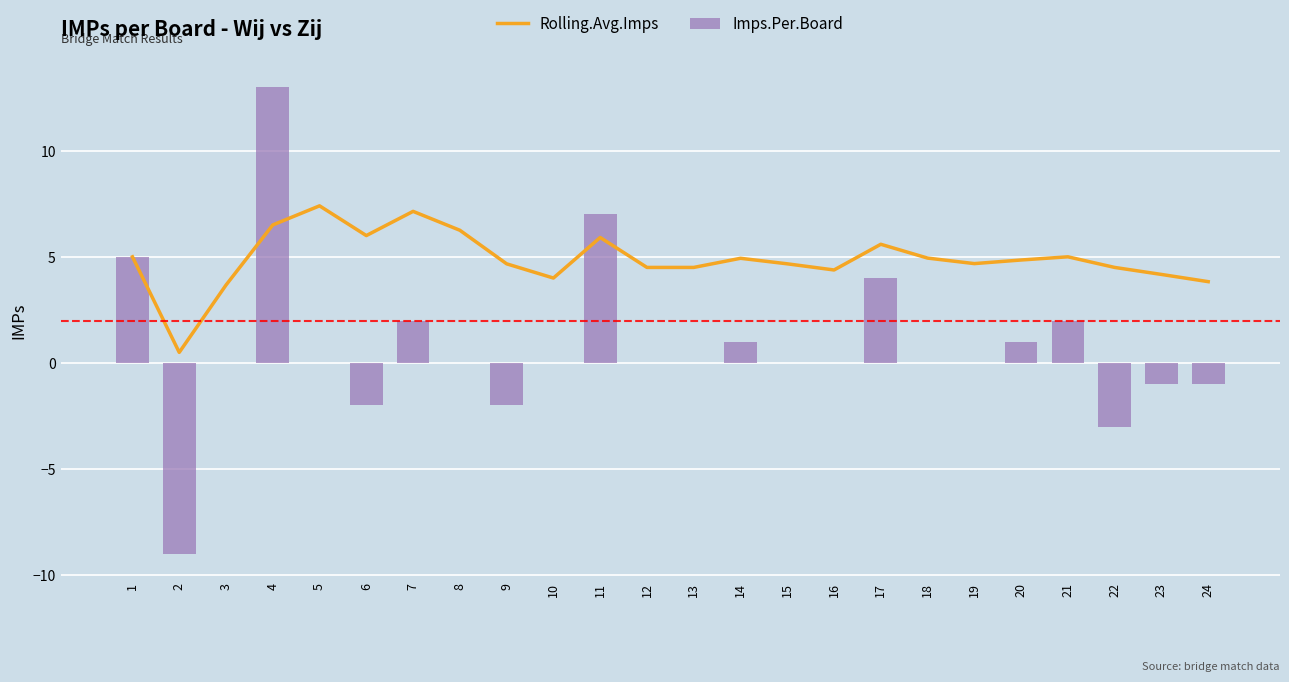

At how many categories does at least one series exceed 0?

24